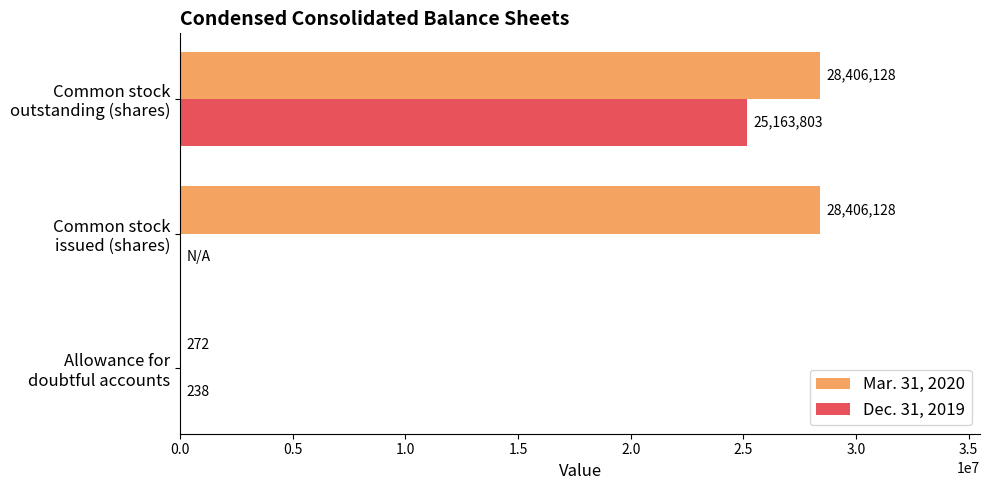

At which label does Dec. 31, 2019 reach its peak?

Common stock
outstanding (shares)